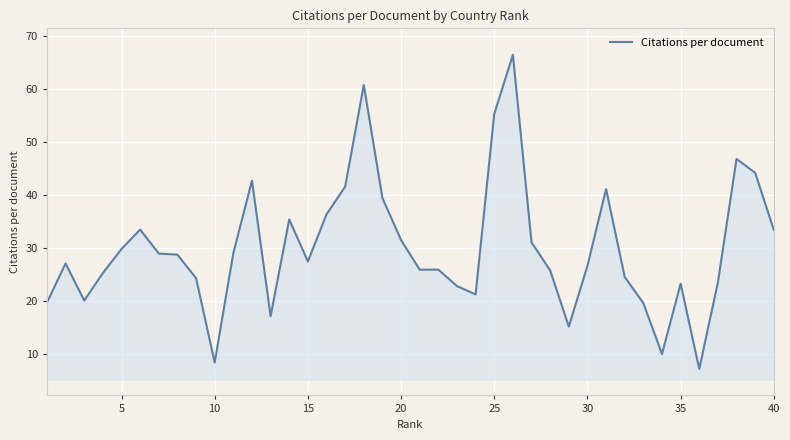

What is the greatest value displayed?

66.5